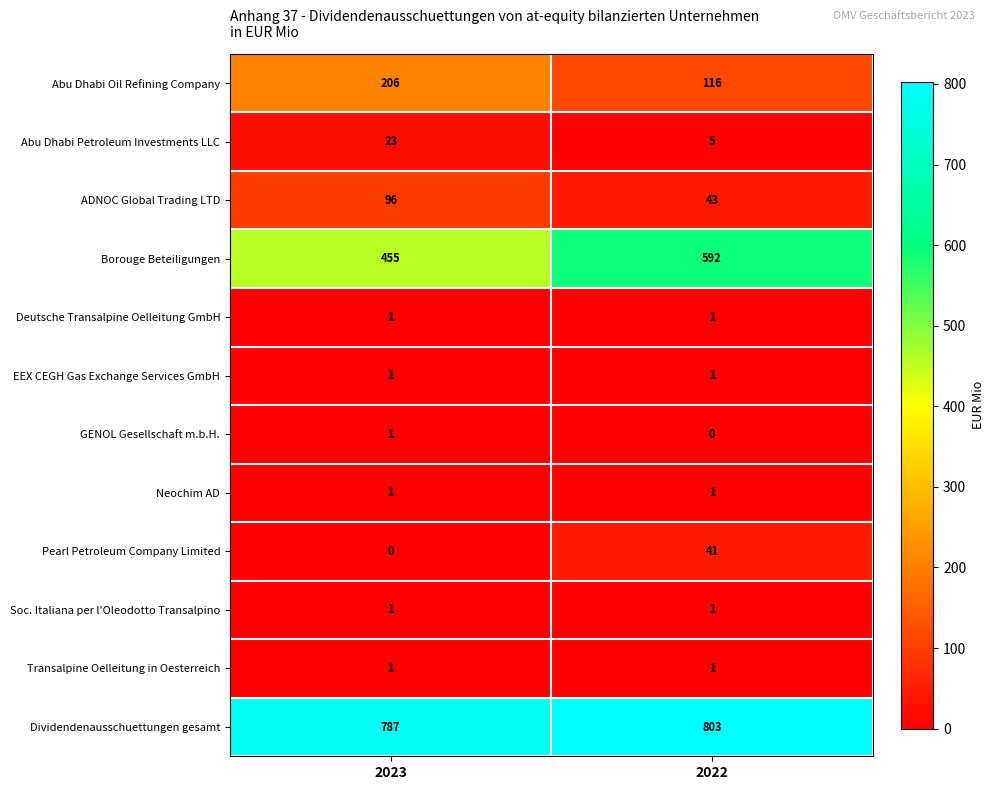

What is the difference between the maximum and minimum values in the Borouge Beteiligungen series?

137